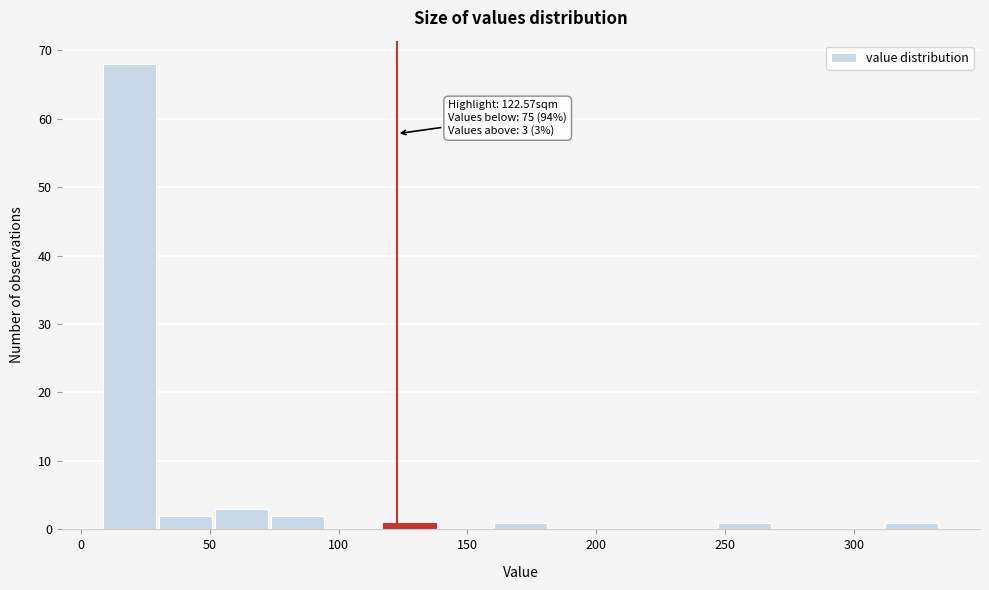

Which range on the x-axis has the tallest bar?

10 to 30